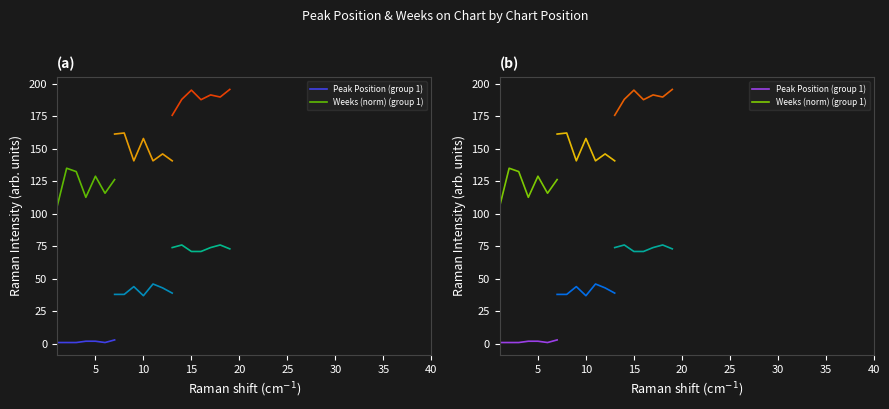

What is the average value of the Peak Position (group 1) series?

1.6